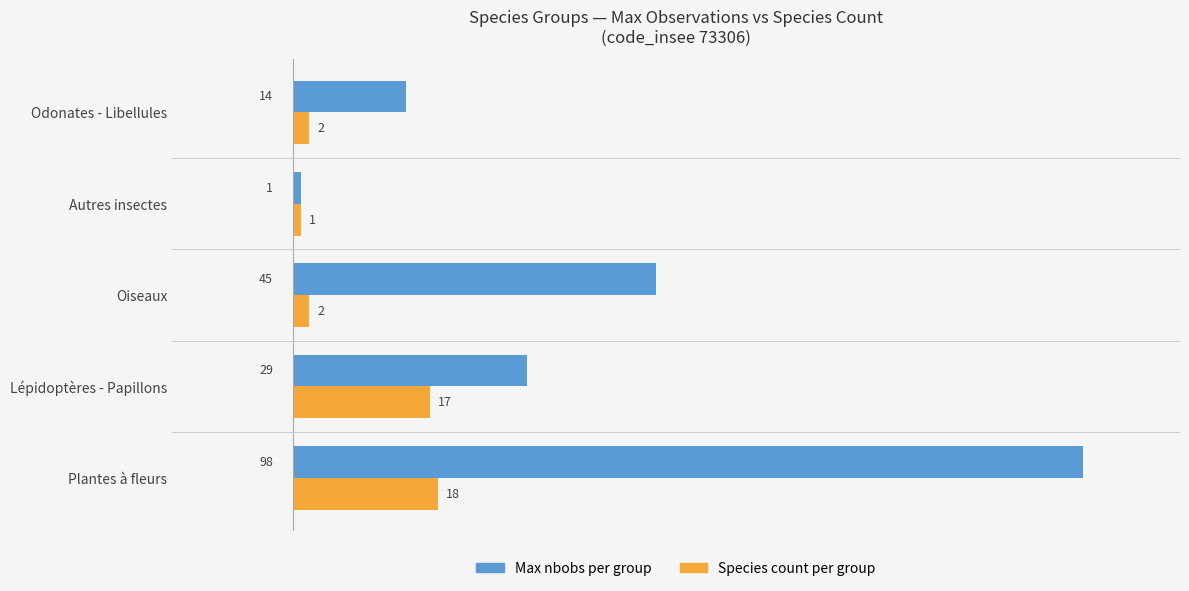

Which series has the largest range (max minus min)?

Max nbobs per group